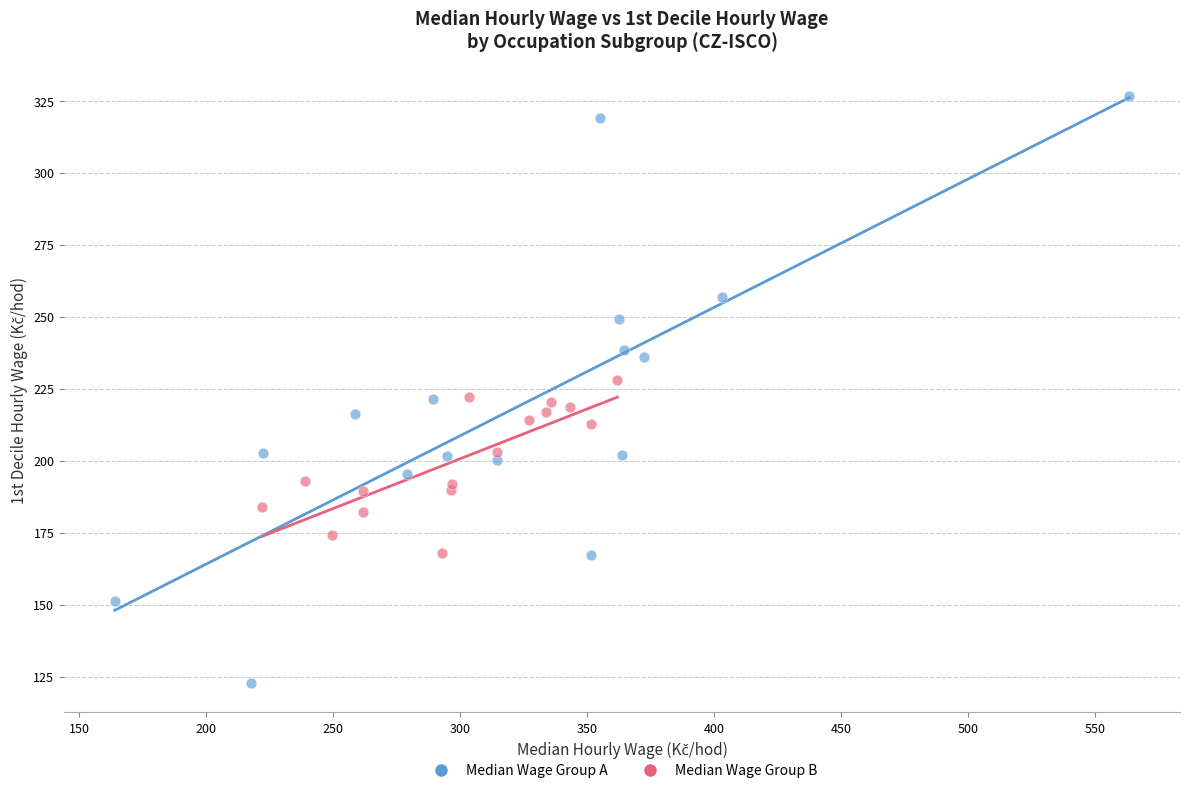

Which series contains the lowest Y value?

Median Wage Group A